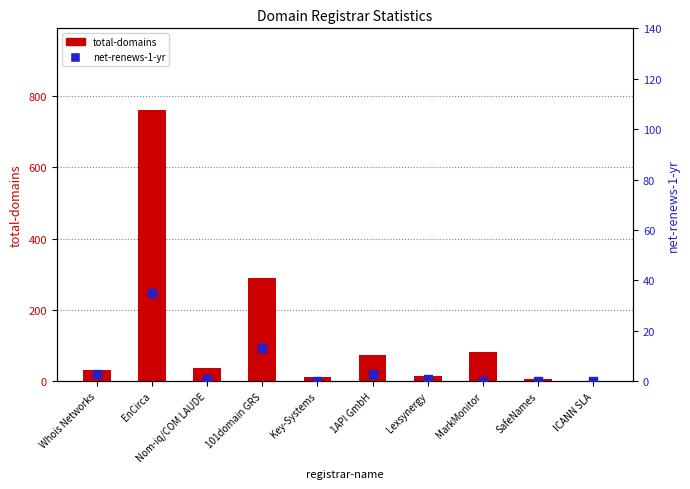

What are all the series names shown in the legend?

total-domains, net-renews-1-yr